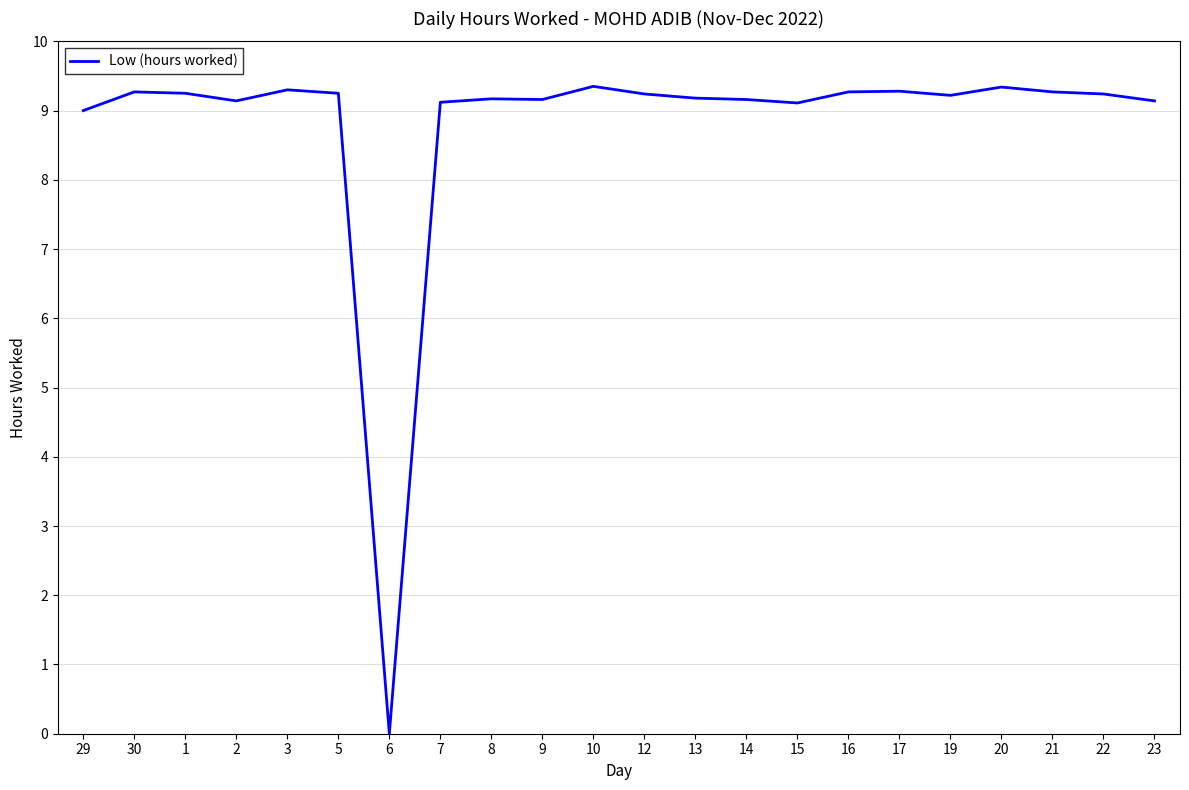

At which category does the chart reach its minimum across all series?

6